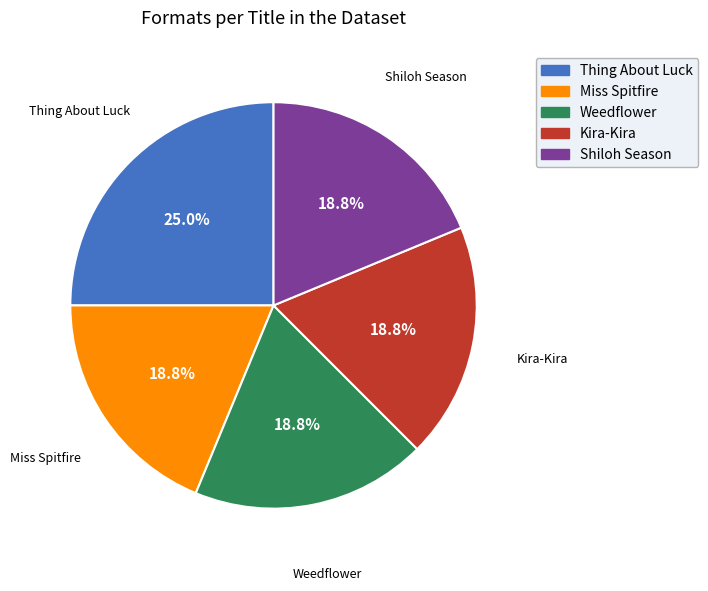

Between Weedflower and Thing About Luck, which is larger?

Thing About Luck